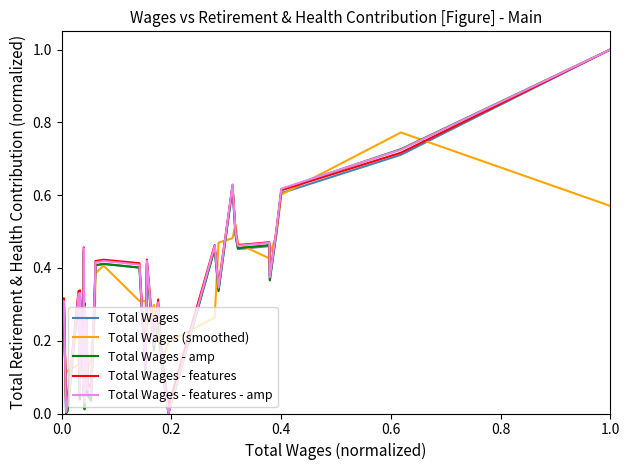

List the series in order of their overall mean, lowest first.

Total Wages (smoothed), Total Wages - amp, Total Wages, Total Wages - features - amp, Total Wages - features